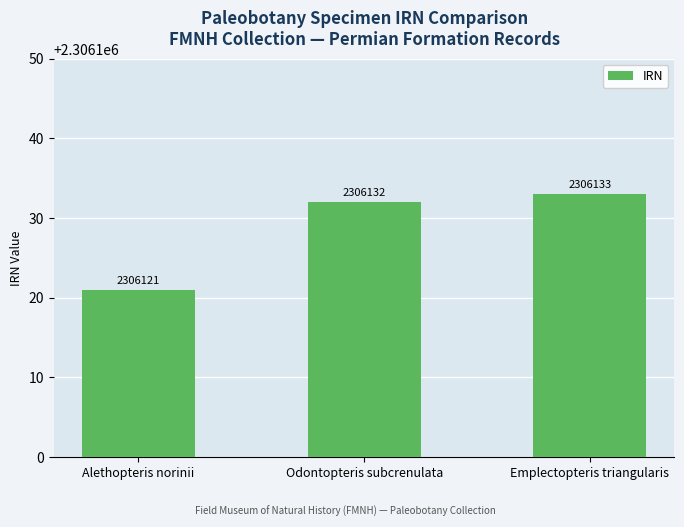

What is the maximum value shown in the chart?

2306133